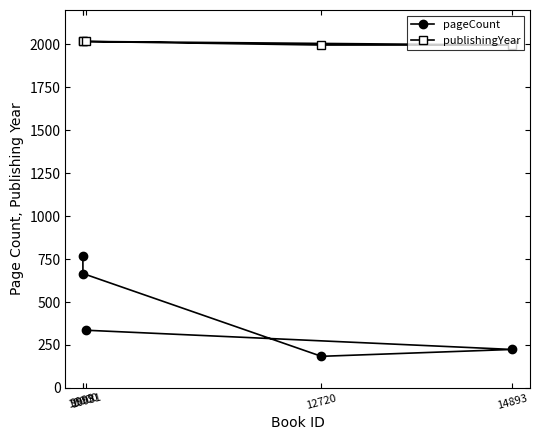

Reading left to right, what are all the values shown in this chart?

pageCount: 9999=768	10000=666	10031=336	12720=184	14893=224
publishingYear: 9999=2017	10000=2017	10031=2017	12720=1996	14893=1996